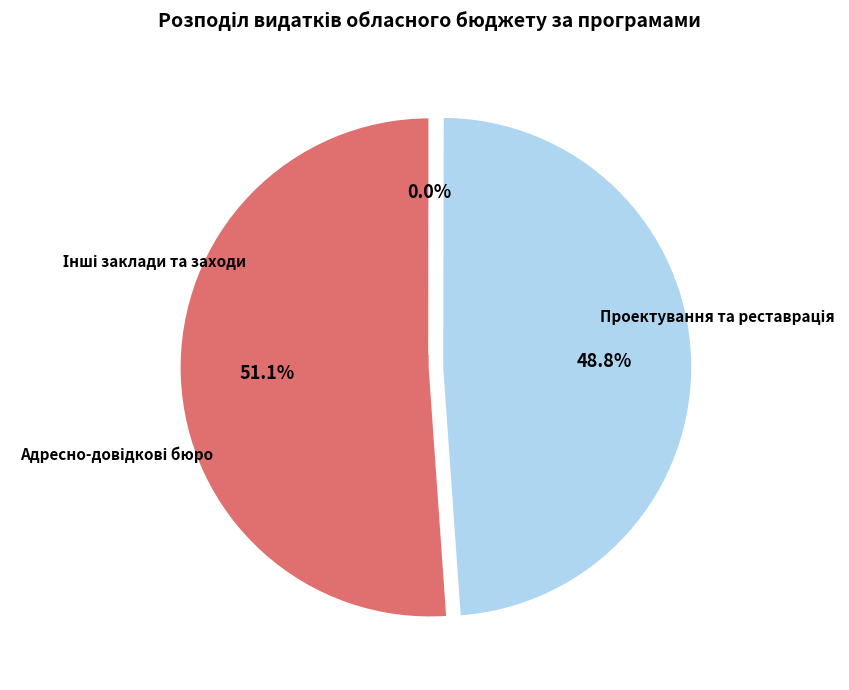

How many segments does this pie chart have?

3